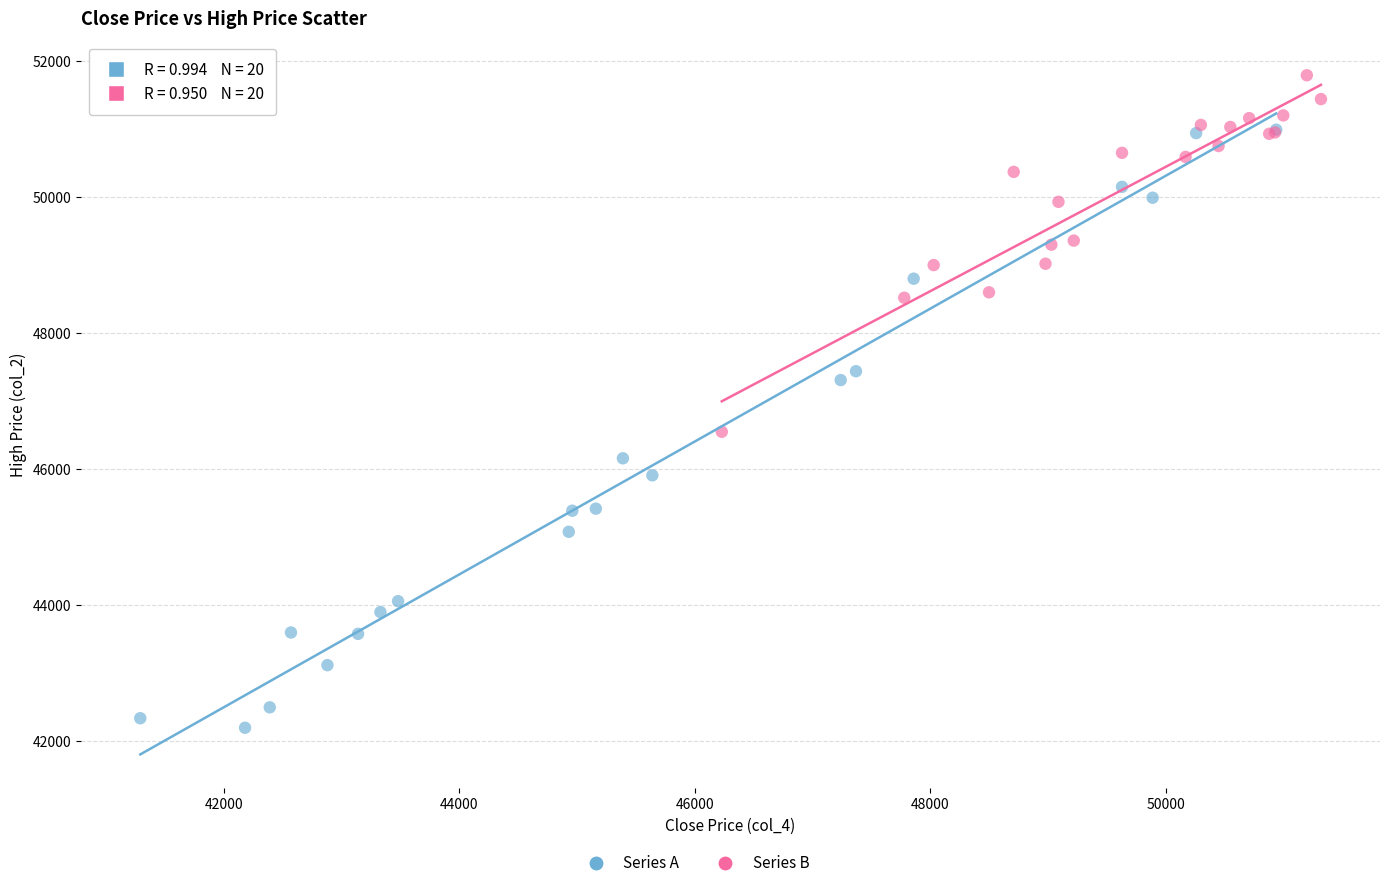

Which series reaches the maximum Y coordinate?

Series B